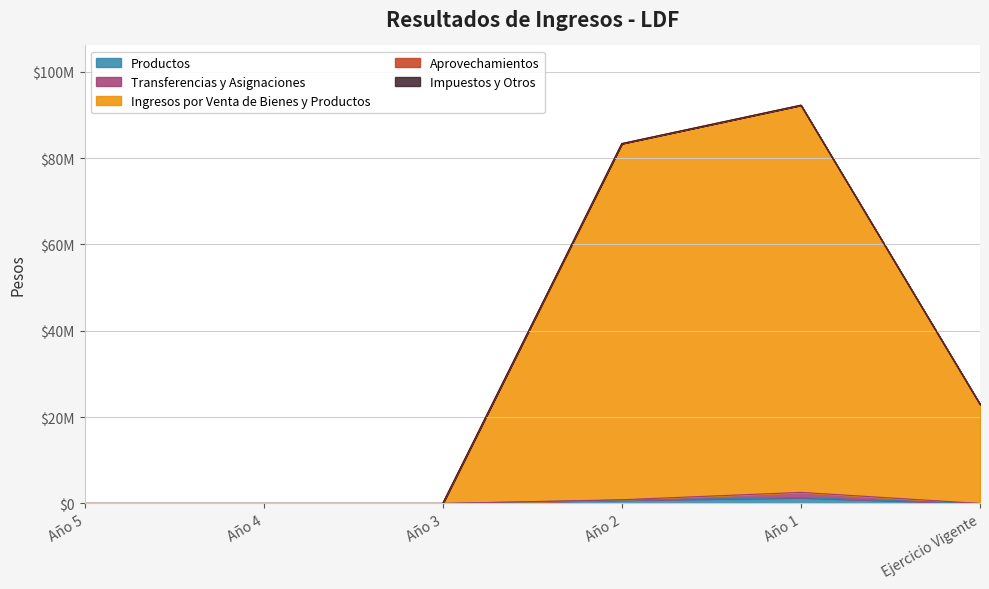

Reading right to left, what are all the values shown in this chart?

Productos: 0.0	1321061.9	788143.1	0.0	0.0	0.0
Transferencias y Asignaciones: 0.0	1246552.2	75374.0	0.0	0.0	0.0
Ingresos por Venta de Bienes y Productos: 22964896.0	89666593.8	82479105.2	0.0	0.0	0.0
Aprovechamientos: 0.0	0.0	0.0	0.0	0.0	0.0
Impuestos y Otros: 0.0	0.0	0.0	0.0	0.0	0.0